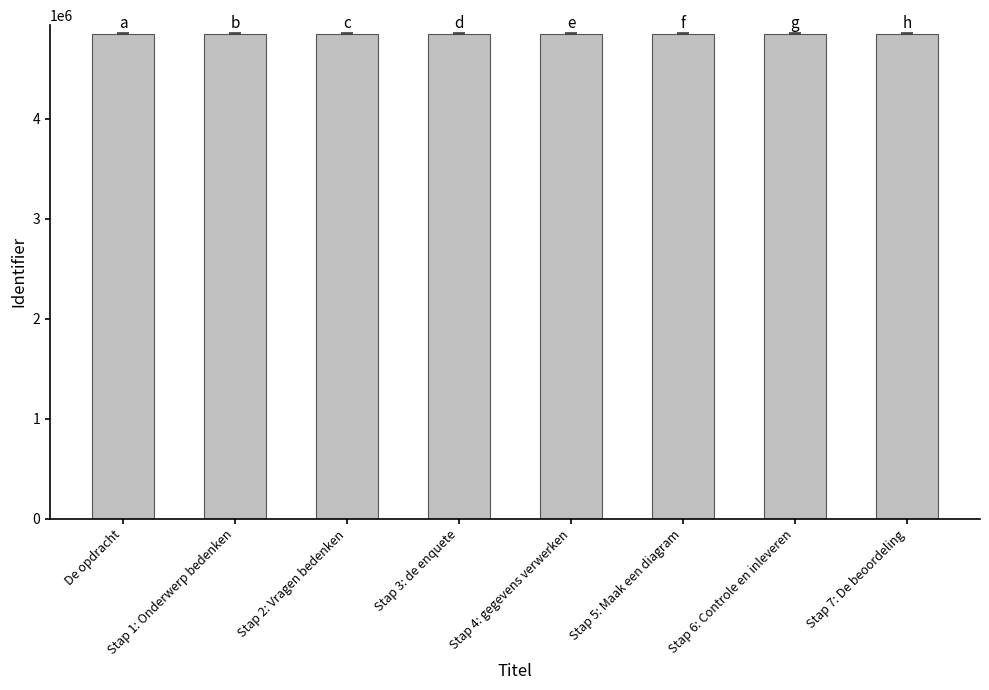

What is the label of the 5th bar from the right?

Stap 3: de enquete